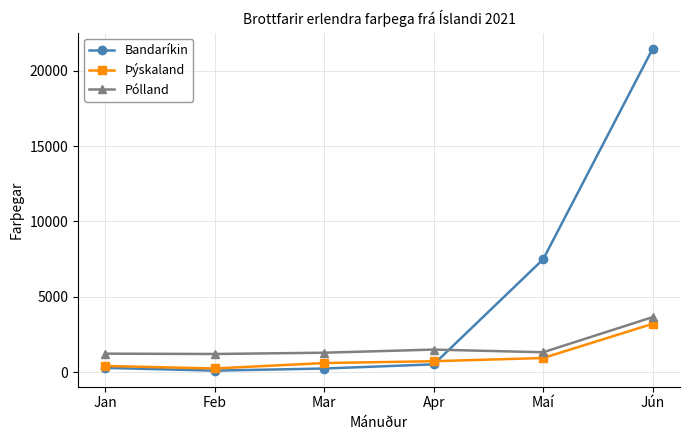

Which series has the largest range (max minus min)?

Bandaríkin